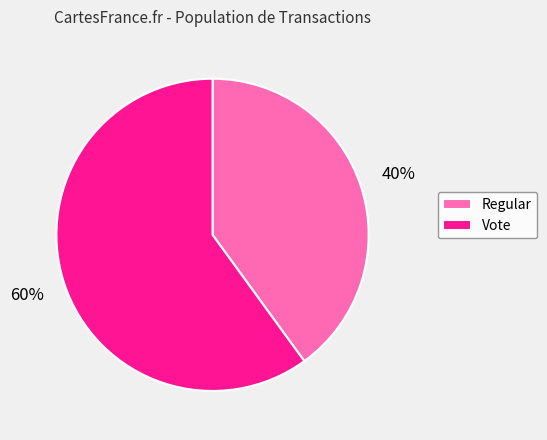

Between Vote and Regular, which is larger?

Vote